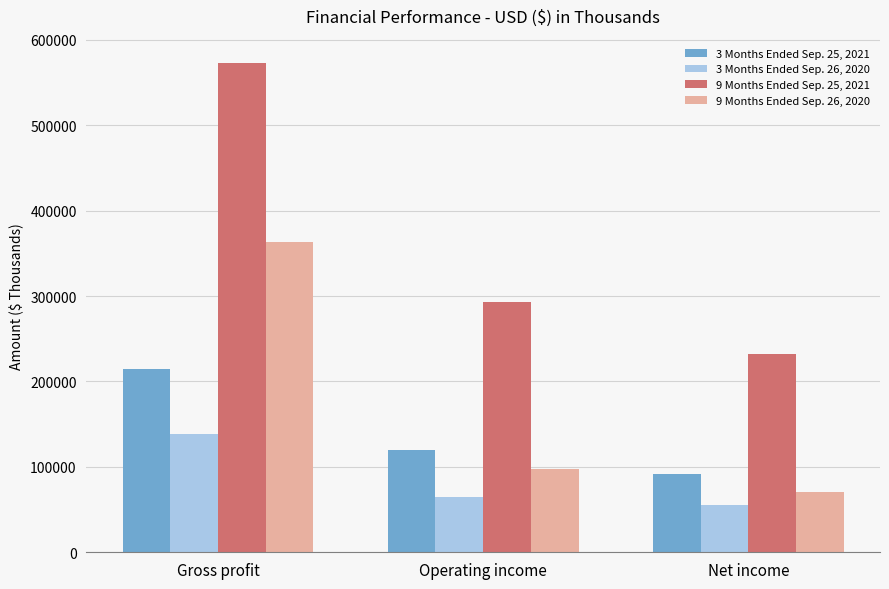

Which series has the largest range (max minus min)?

9 Months Ended Sep. 25, 2021